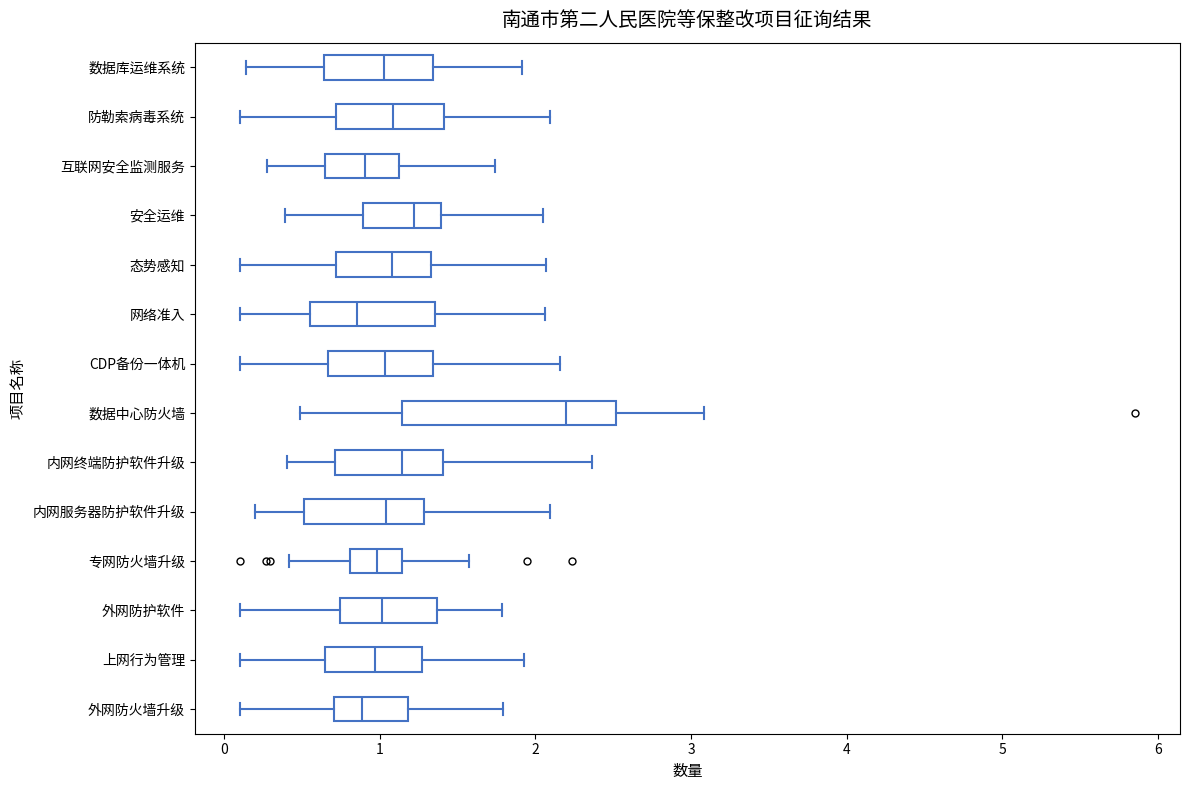

Reading bottom to top, read every box against the x-axis: the position of its median line, the range the box covers, and the ends of its whiskers. The values are not printed on the chart, so give them approximately, as read against the axis.

外网防火墙升级: median 0.9, box 0.7 to 1.2, whiskers 0.1 to 1.8
上网行为管理: median 1.0, box 0.6 to 1.3, whiskers 0.1 to 1.9
外网防护软件: median 1.0, box 0.7 to 1.4, whiskers 0.1 to 1.8
专网防火墙升级: median 1.0, box 0.8 to 1.1, whiskers 0.4 to 1.6
内网服务器防护软件升级: median 1.0, box 0.5 to 1.3, whiskers 0.2 to 2.1
内网终端防护软件升级: median 1.1, box 0.7 to 1.4, whiskers 0.4 to 2.4
数据中心防火墙: median 2.2, box 1.1 to 2.5, whiskers 0.5 to 3.1
CDP备份一体机: median 1.0, box 0.7 to 1.3, whiskers 0.1 to 2.2
网络准入: median 0.9, box 0.6 to 1.4, whiskers 0.1 to 2.1
态势感知: median 1.1, box 0.7 to 1.3, whiskers 0.1 to 2.1
安全运维: median 1.2, box 0.9 to 1.4, whiskers 0.4 to 2.0
互联网安全监测服务: median 0.9, box 0.6 to 1.1, whiskers 0.3 to 1.7
防勒索病毒系统: median 1.1, box 0.7 to 1.4, whiskers 0.1 to 2.1
数据库运维系统: median 1.0, box 0.6 to 1.3, whiskers 0.1 to 1.9